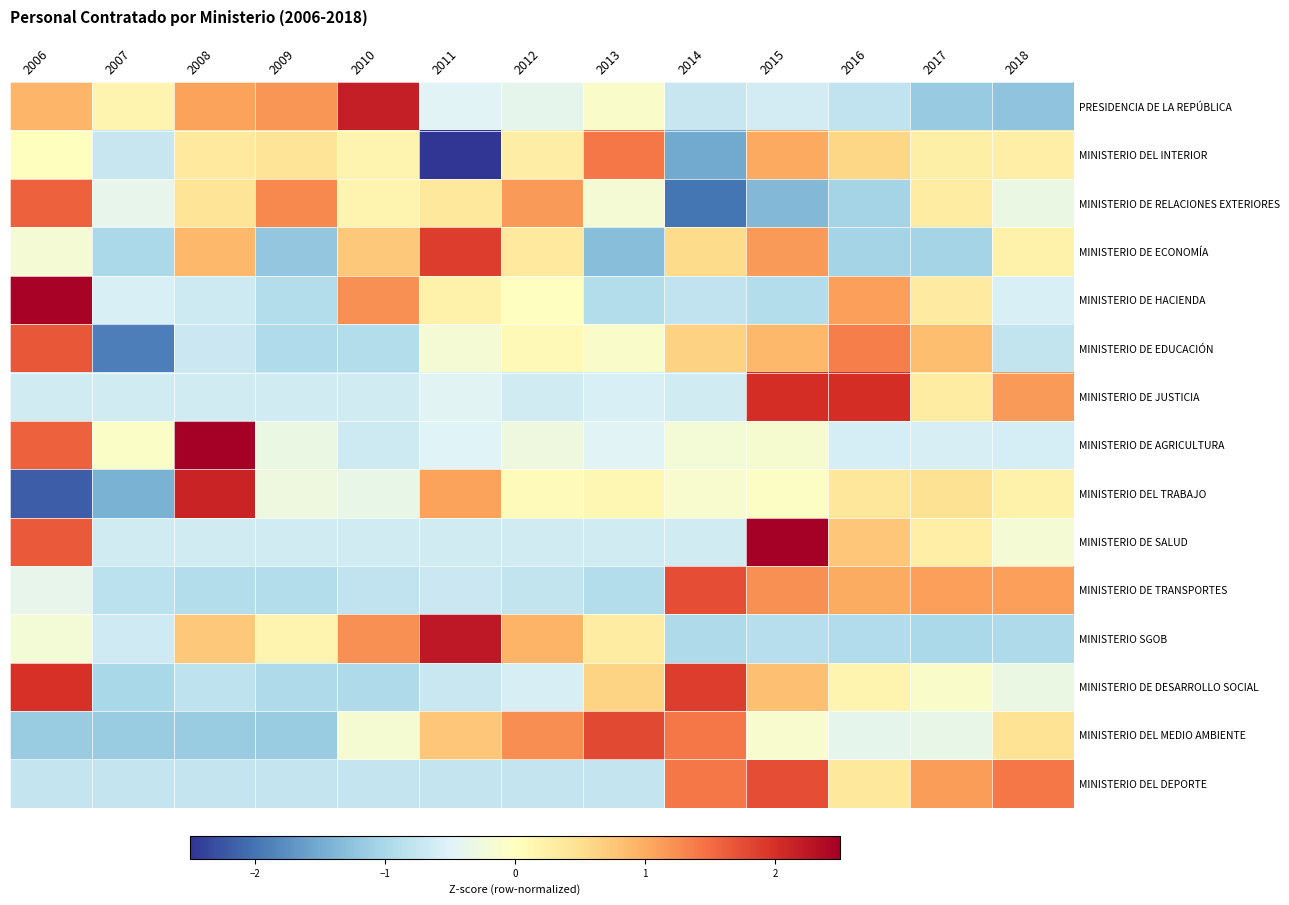

At which category is the sum across all series the highest?

2015